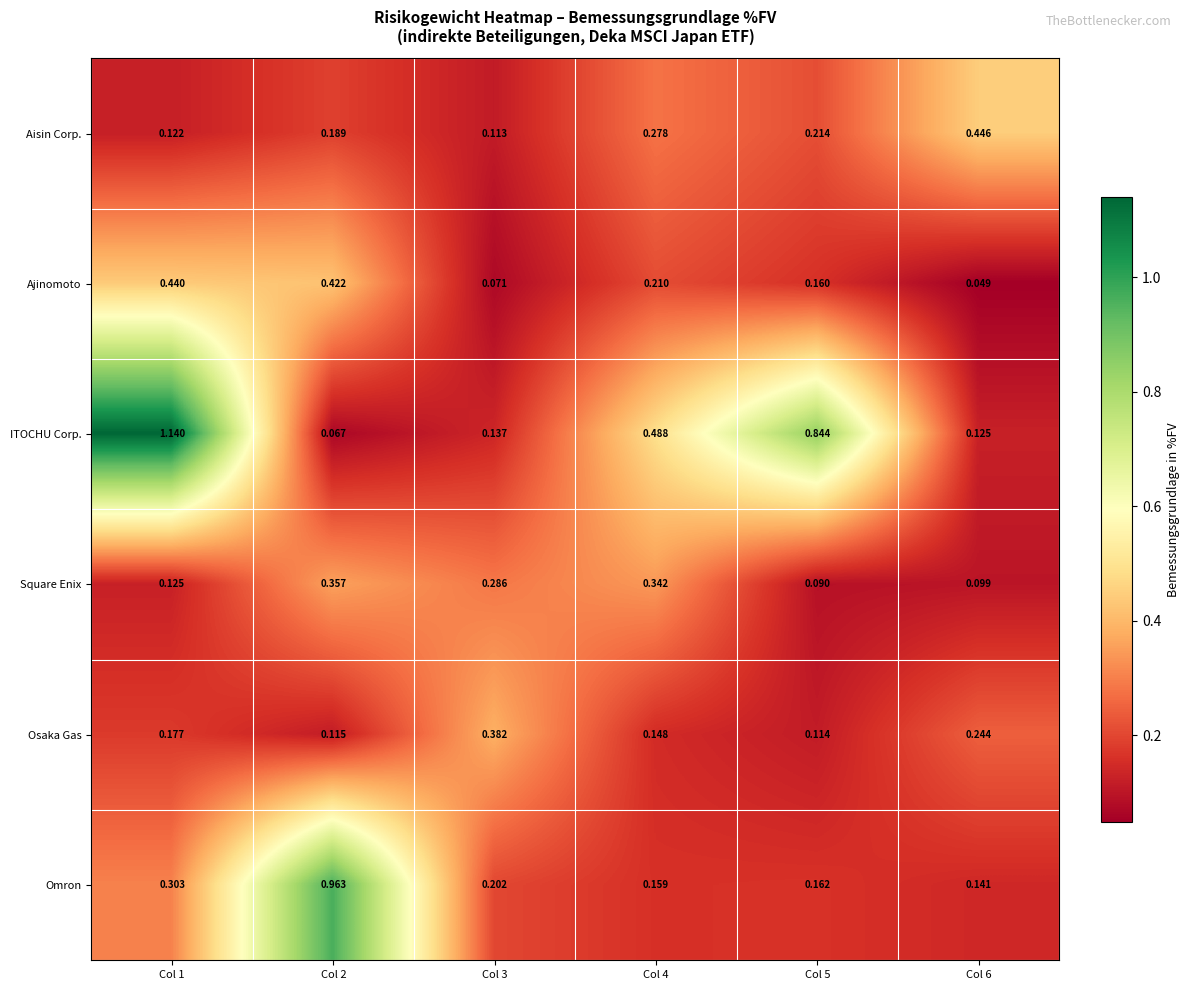

Rank the series by their maximum value, from lowest to highest.

Square Enix, Osaka Gas, Ajinomoto, Aisin Corp., Omron, ITOCHU Corp.